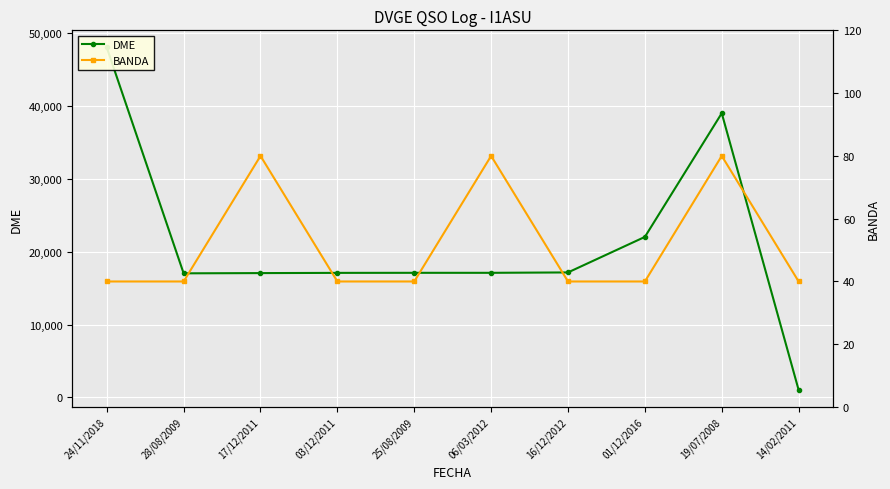

Is it true that DME equals 10712 at 01/12/2016?

False